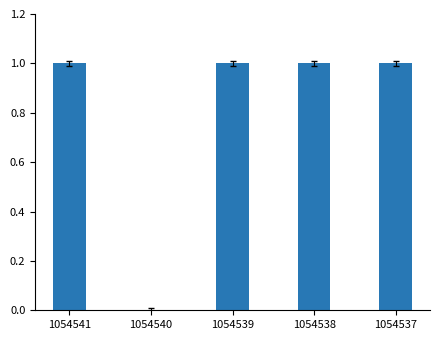

How many values are above zero?

4